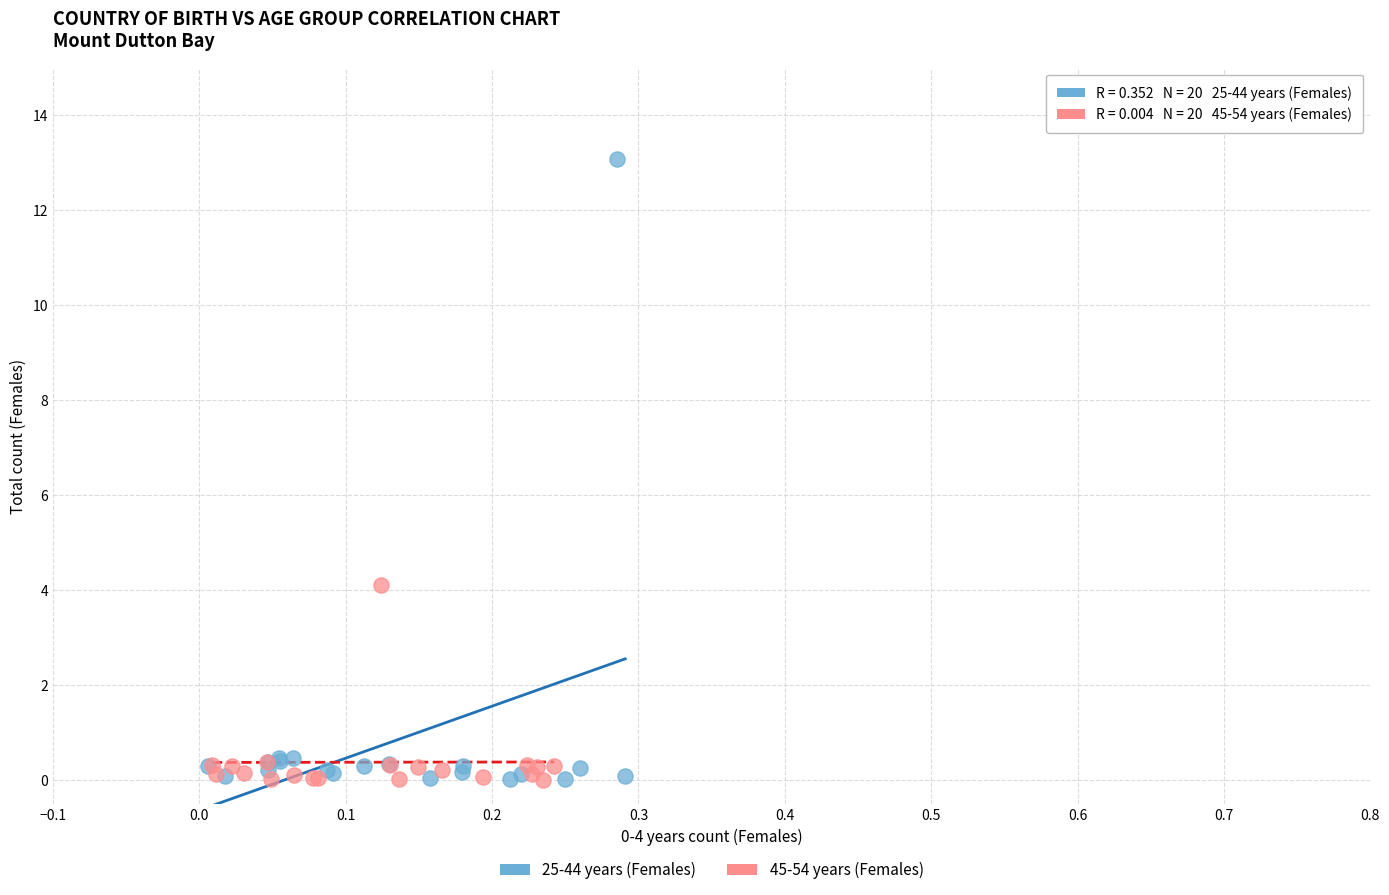

Which series contains the highest Y value?

25-44 years (Females)